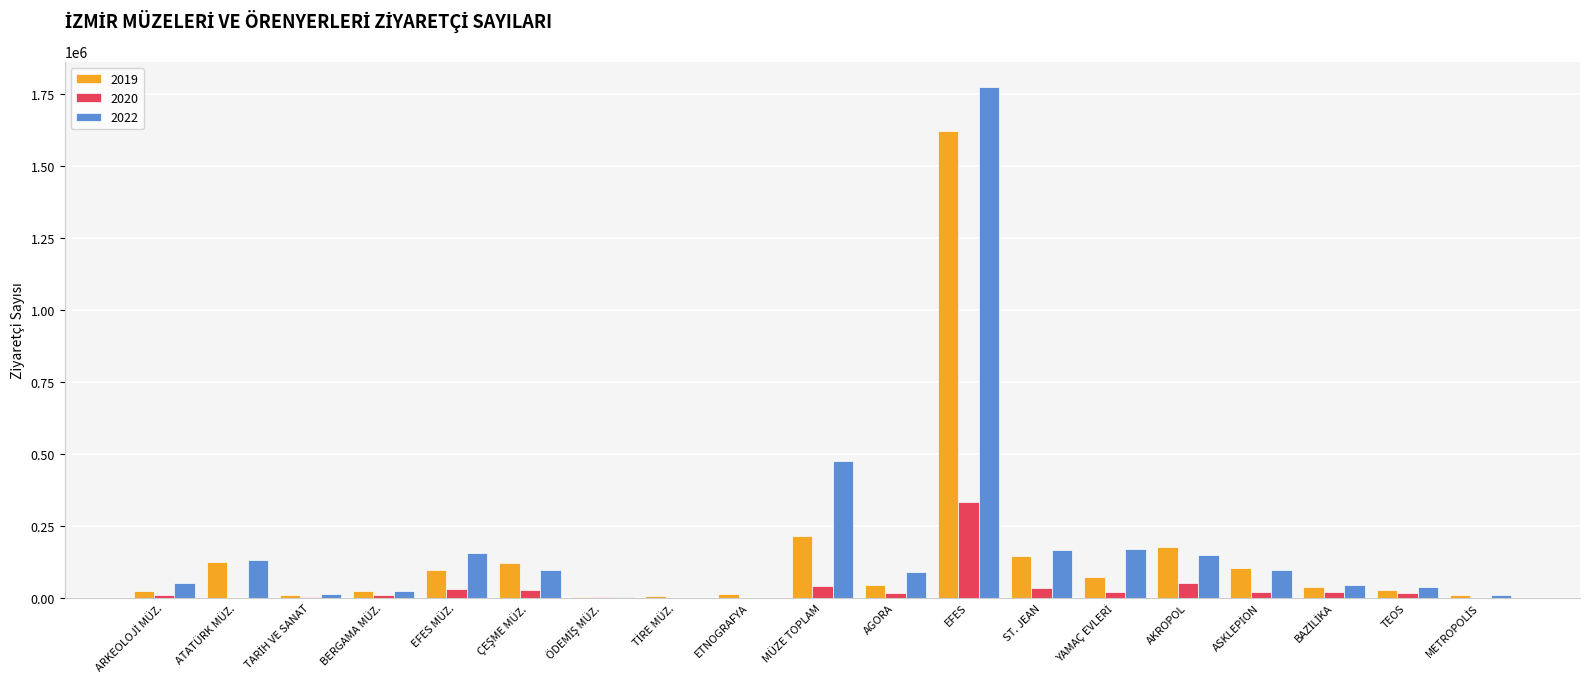

What is the greatest value displayed?

1773052